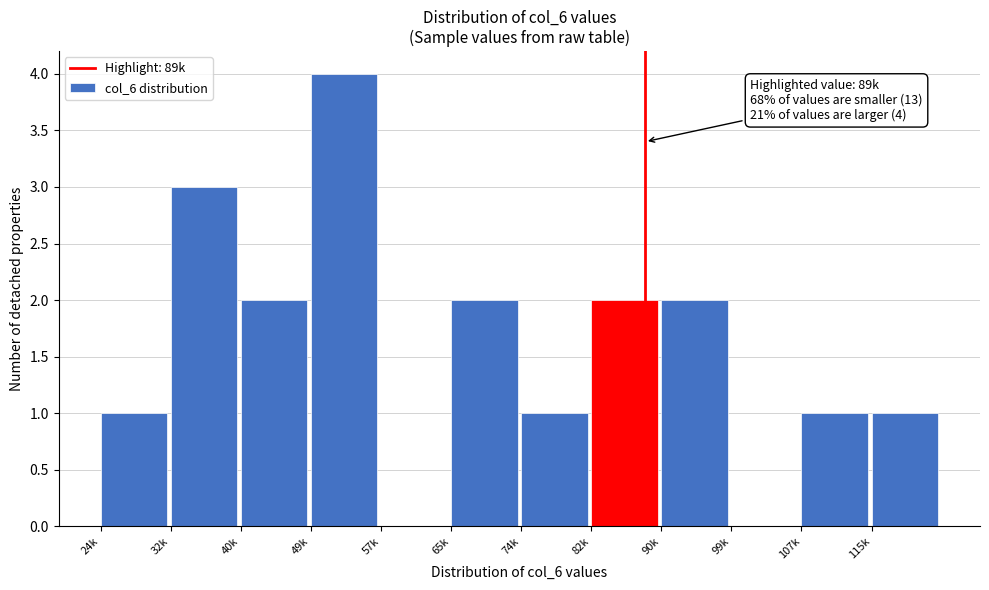

Reading left to right, list all the values displayed in this chart.

24k=1	32k=3	40k=2	49k=4	57k=0	65k=2	74k=1	82k=2	90k=2	99k=0	107k=1	115k=1